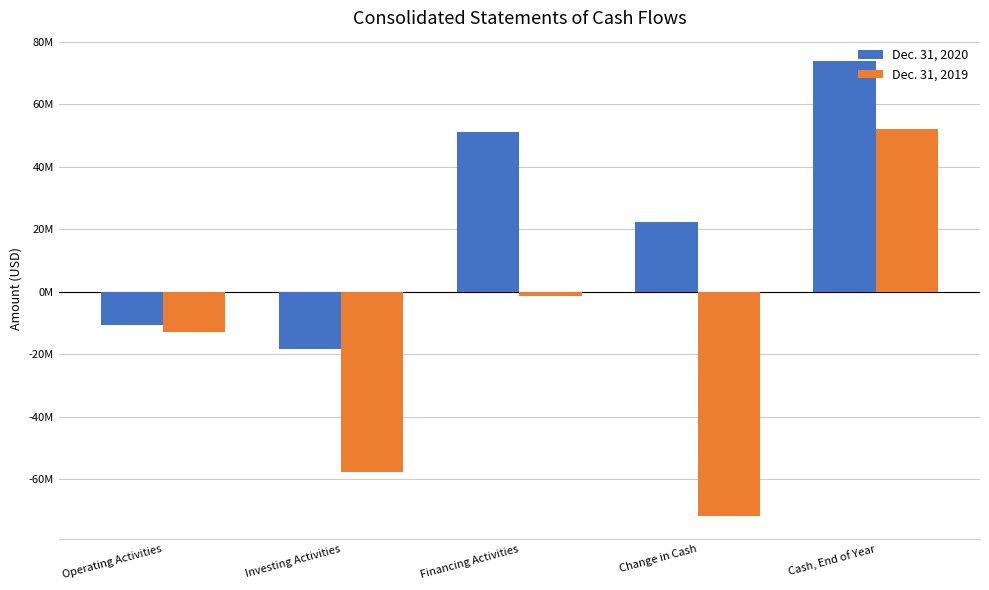

True or false: Dec. 31, 2020 has a value of 22366484 at Change in Cash.

True